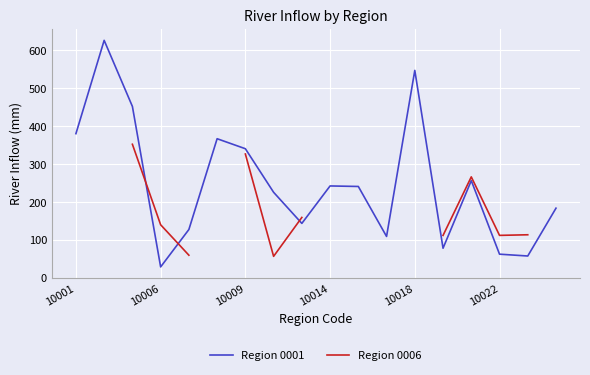

How many lines are shown in the chart?

2